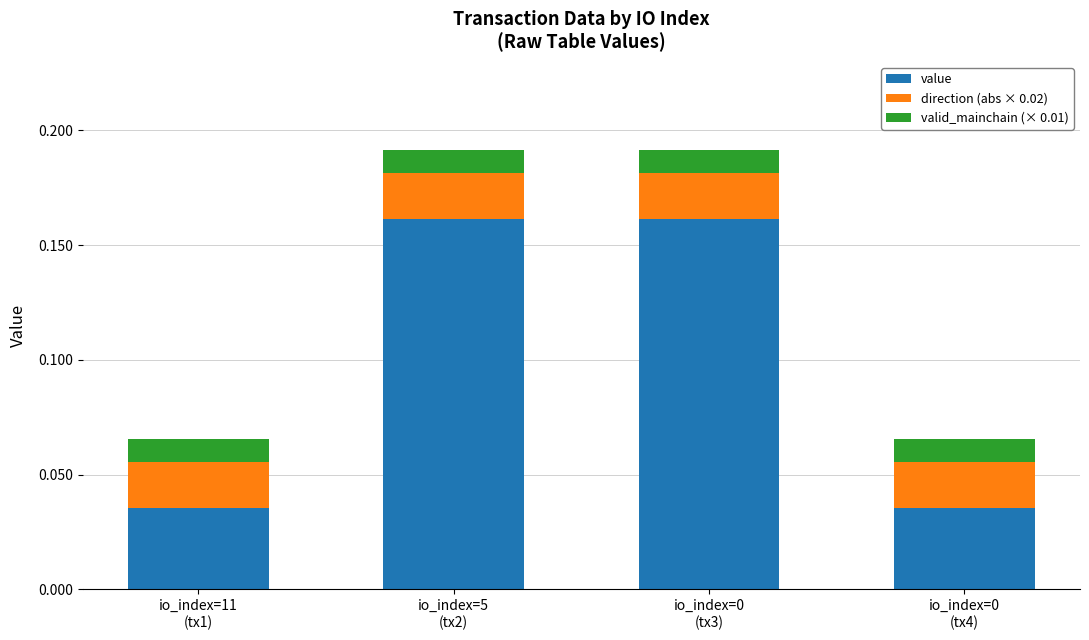

Does the chart contain any negative values?

No